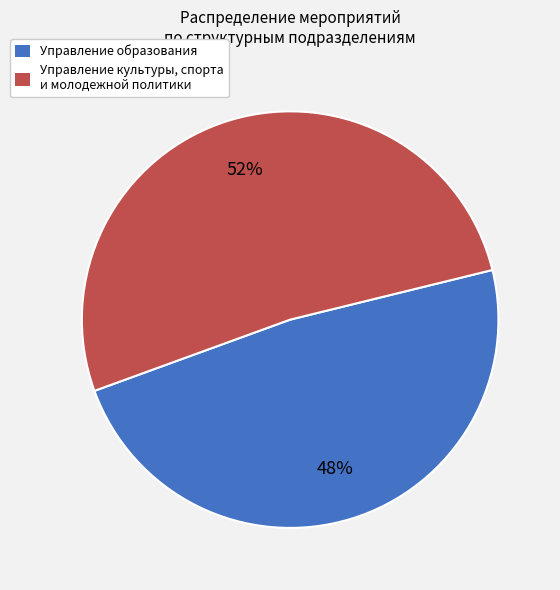

Is there a majority slice in this chart?

Yes